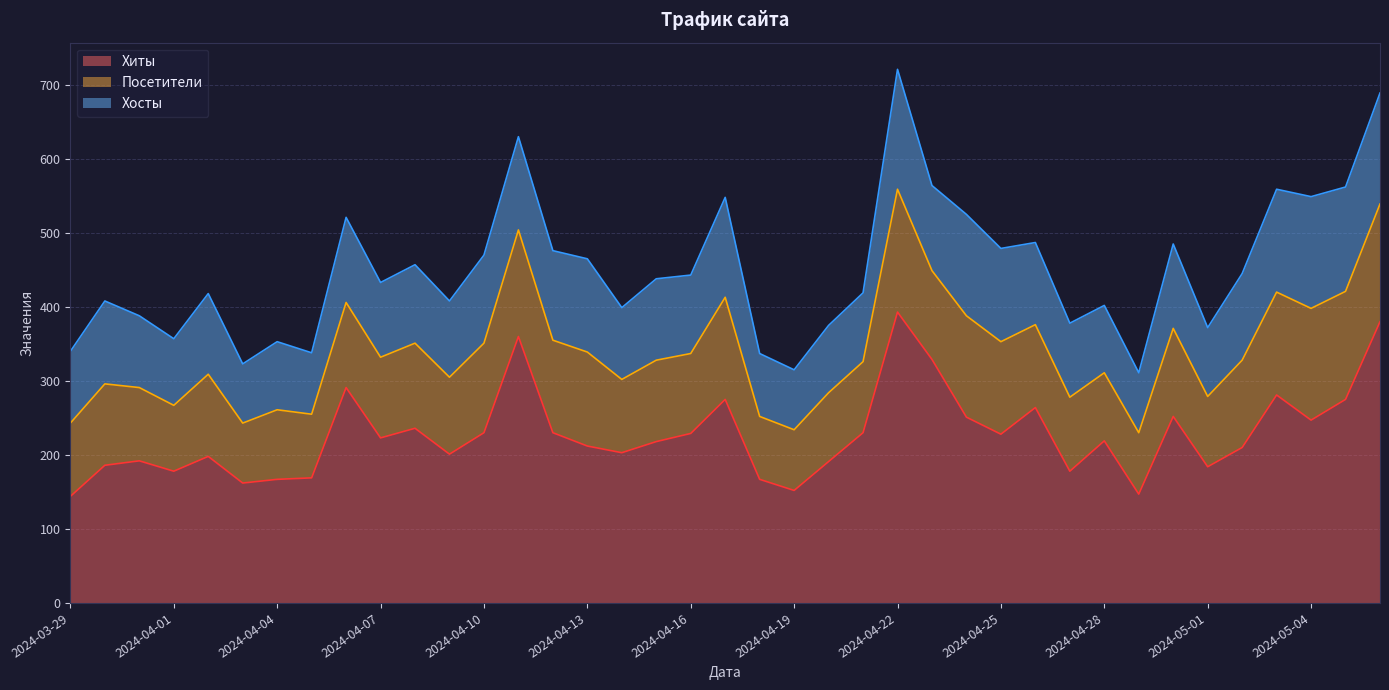

What is the difference between the second highest and minimum values in the Хиты series?

236